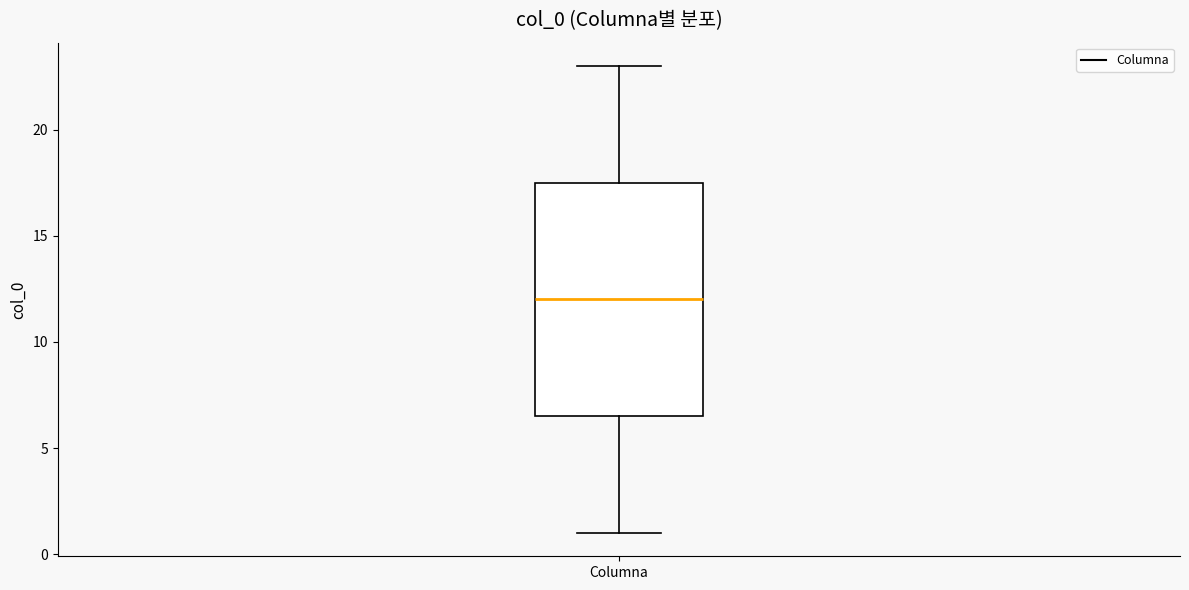

Read this box plot against the y-axis: the position of the median line, the range covered by the box, and the ends of both whiskers. The values are not printed on the chart, so give them approximately, as read against the axis.

median 12.0, box 6.5 to 17.5, whiskers 1.0 to 23.0